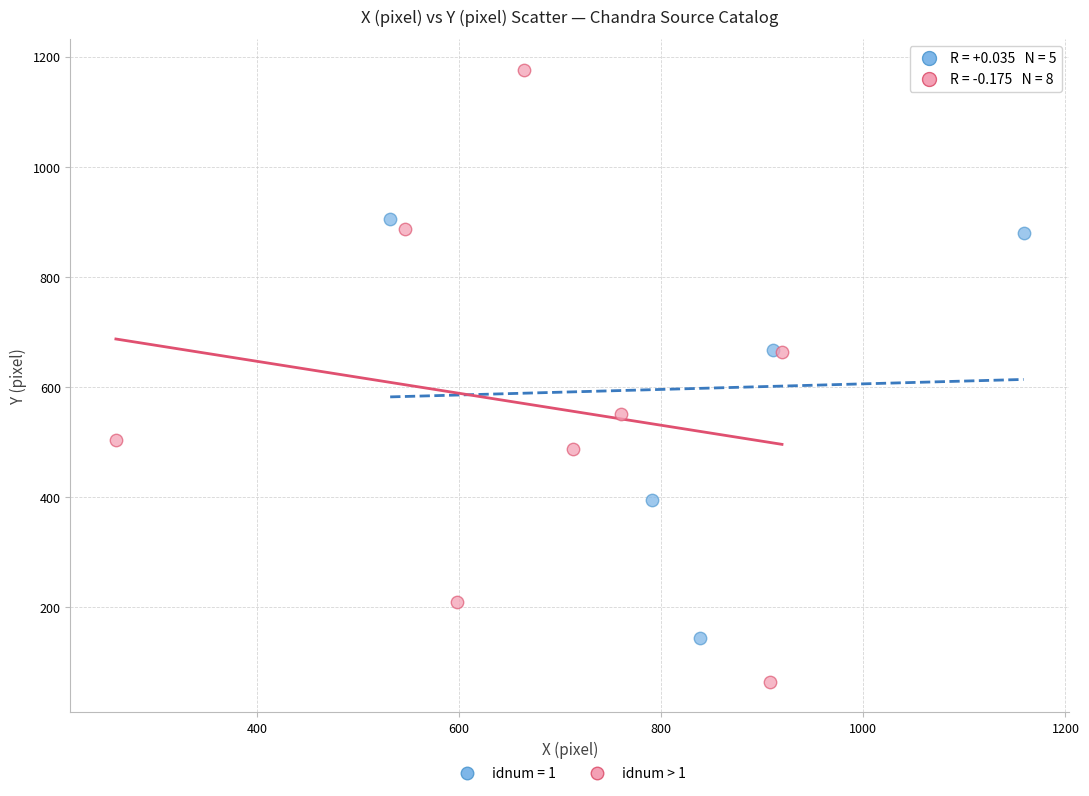

Which series reaches the maximum Y coordinate?

idnum > 1